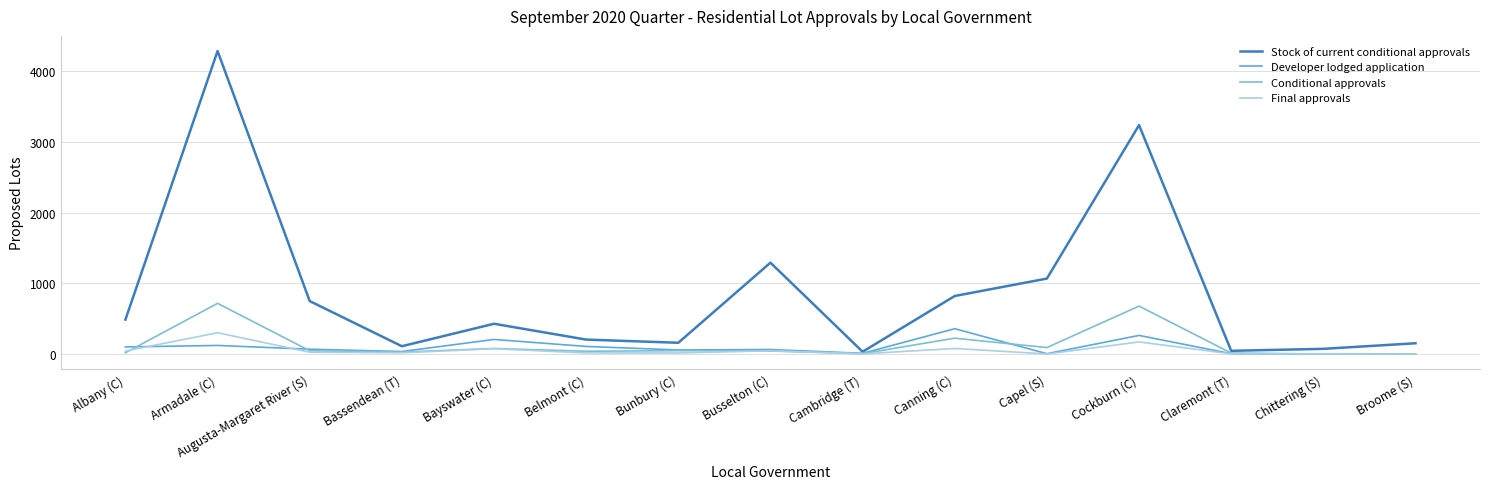

The value of Stock of current conditional approvals at Augusta-Margaret River (S) is 1204. True or false?

False